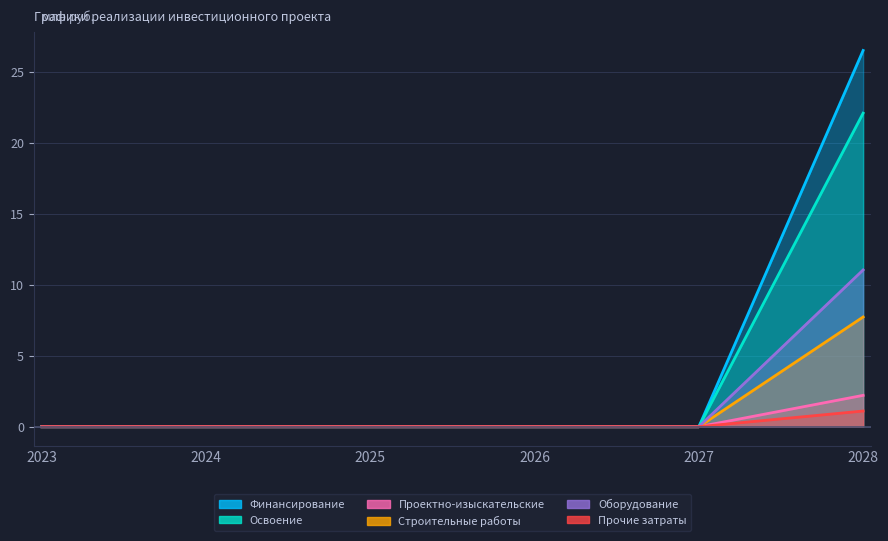

Which series has the largest total across all categories?

Освоение